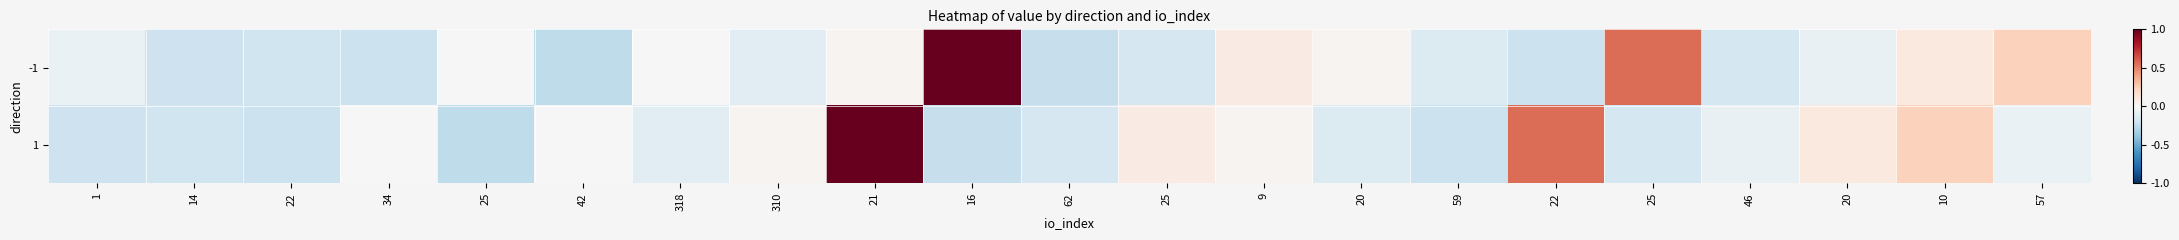

Reading left to right, what are all the values shown in this chart?

-1: 1=-0.1	14=-0.2	22=-0.2	34=-0.2	25=0.0	42=-0.3	318=0.0	310=-0.1	21=0.0	16=1.0	62=-0.2	25=-0.2	9=0.1	20=0.0	59=-0.1	22=-0.2	25=0.6	46=-0.2	20=-0.1	10=0.1	57=0.2
1: 1=-0.2	14=-0.2	22=-0.2	34=0.0	25=-0.3	42=0.0	318=-0.1	310=0.0	21=1.0	16=-0.2	62=-0.2	25=0.1	9=0.0	20=-0.1	59=-0.2	22=0.6	25=-0.2	46=-0.1	20=0.1	10=0.2	57=-0.1